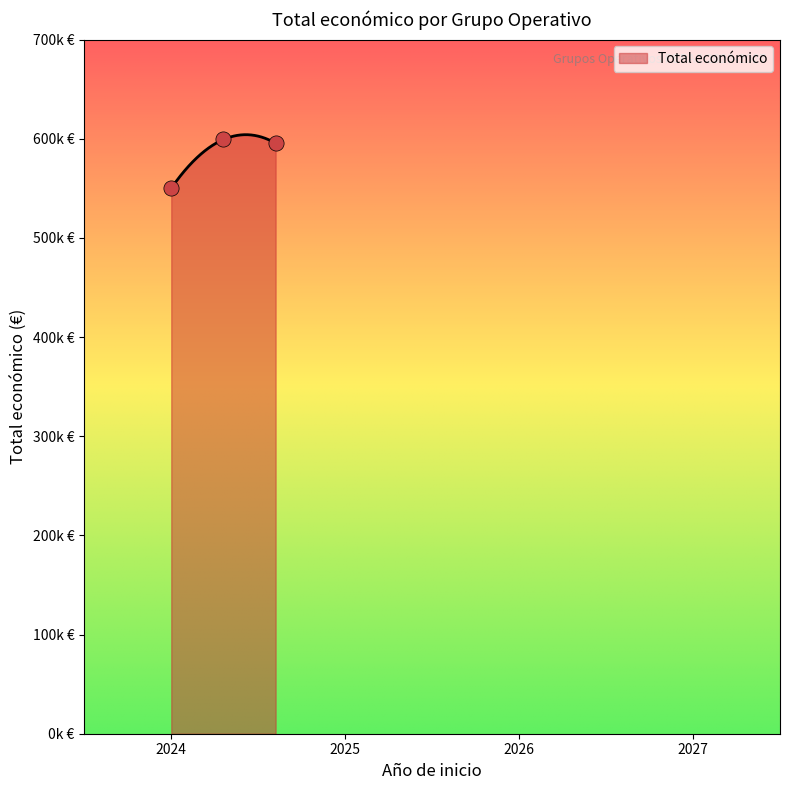

What is the ratio of the value at 2024 to the value at 2024?

1.0